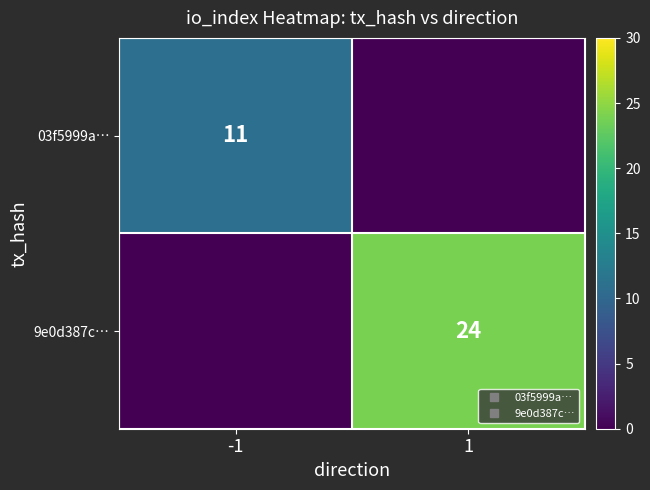

What is the average value of the 03f5999a… series?

6